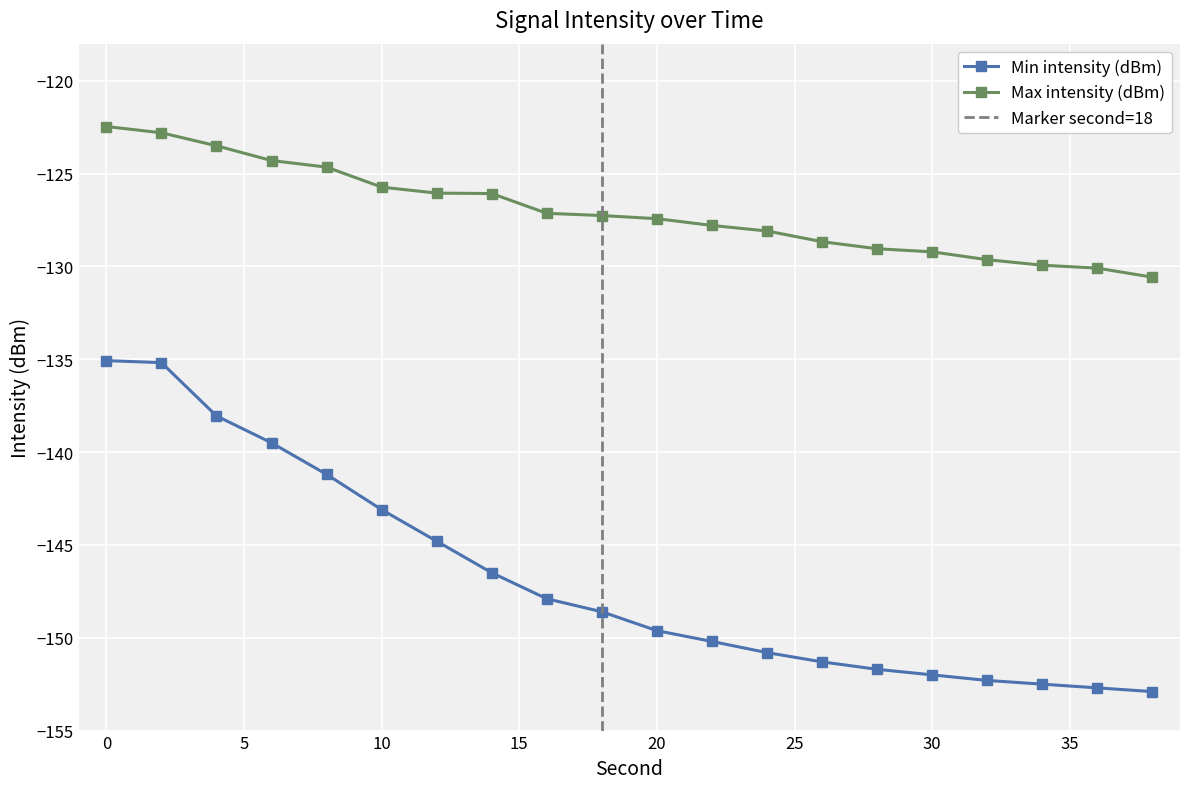

At 34, list the series in order from largest to smallest.

Max intensity (dBm), Min intensity (dBm)